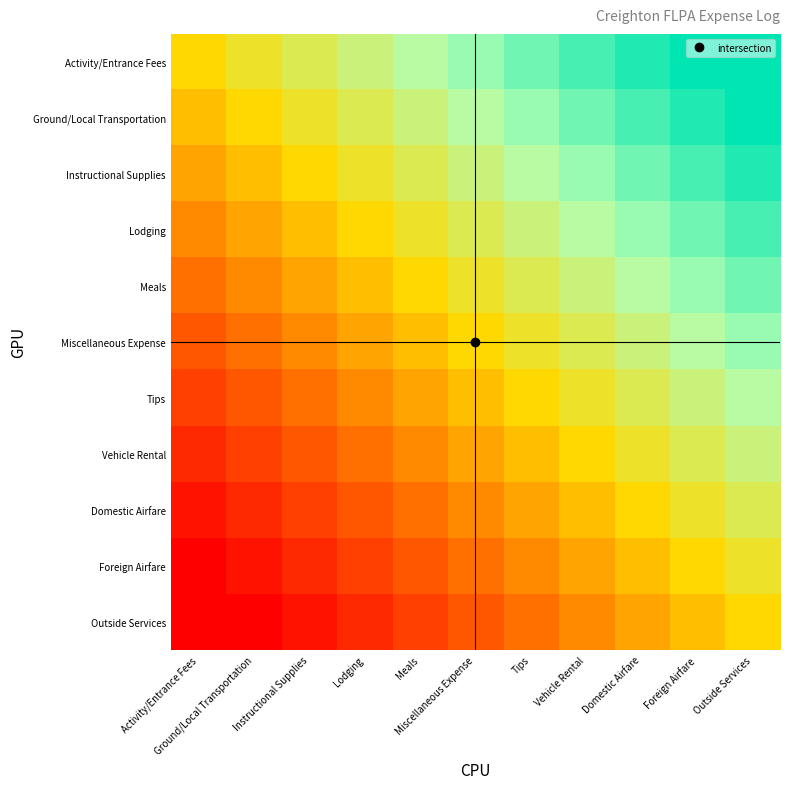

What is the greatest value displayed?

0.9